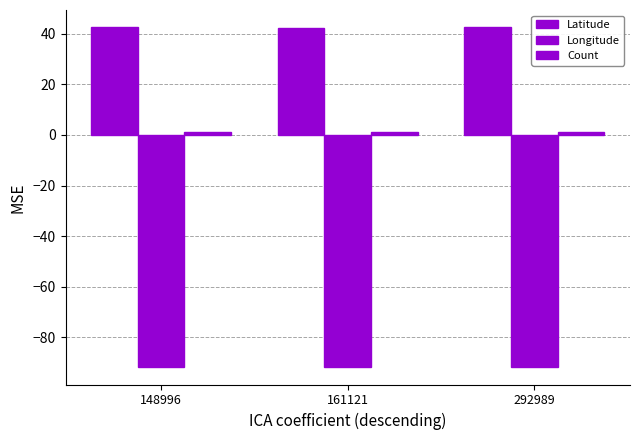

Which label corresponds to the smallest value in the chart?

292989